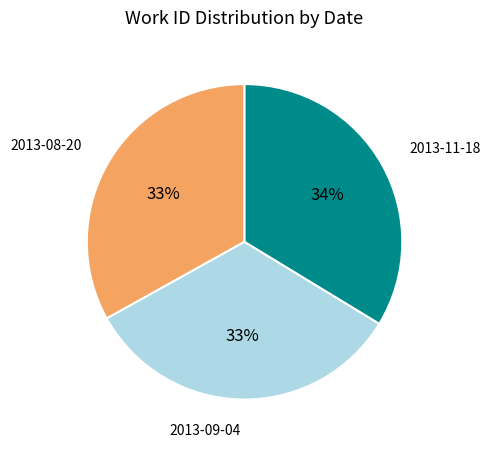

To the nearest percent, what is the difference between the largest and smallest slice percentages?

1%